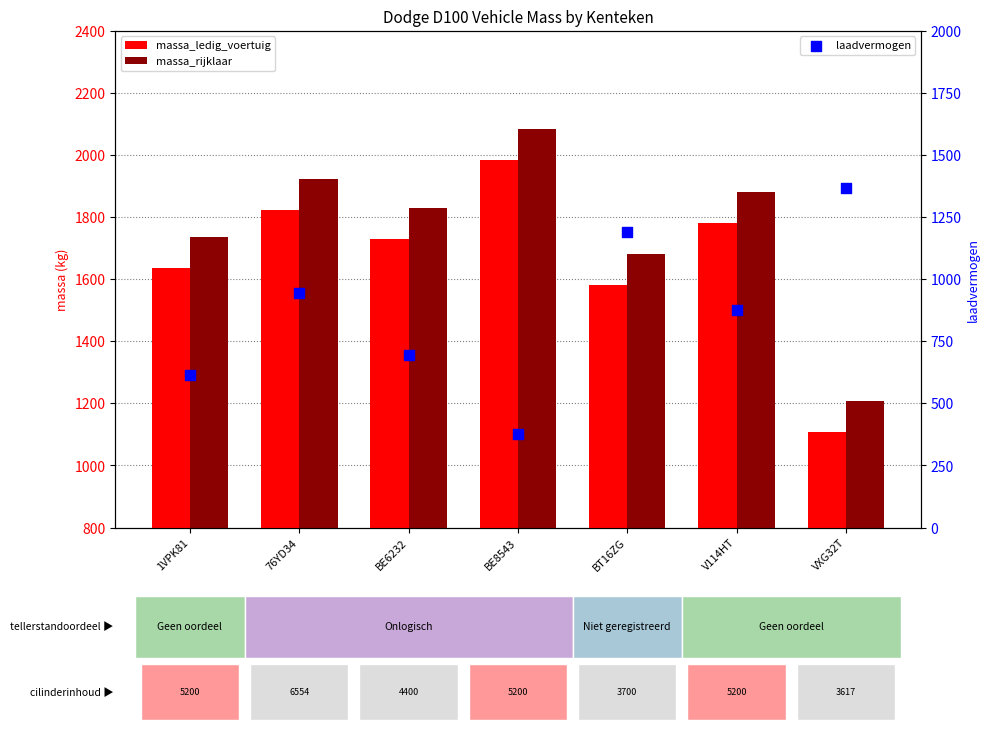

Which series has the largest total across all categories?

massa_rijklaar